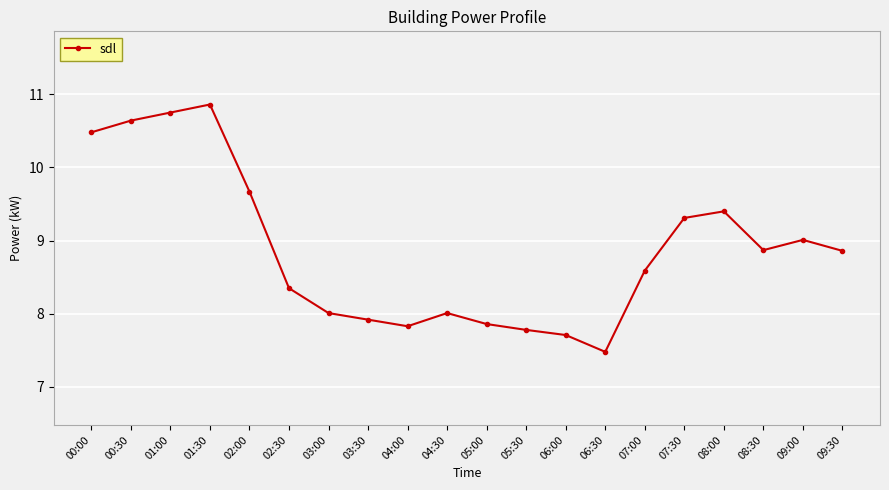

Is it true that the value at 02:00 is 5.1?

False